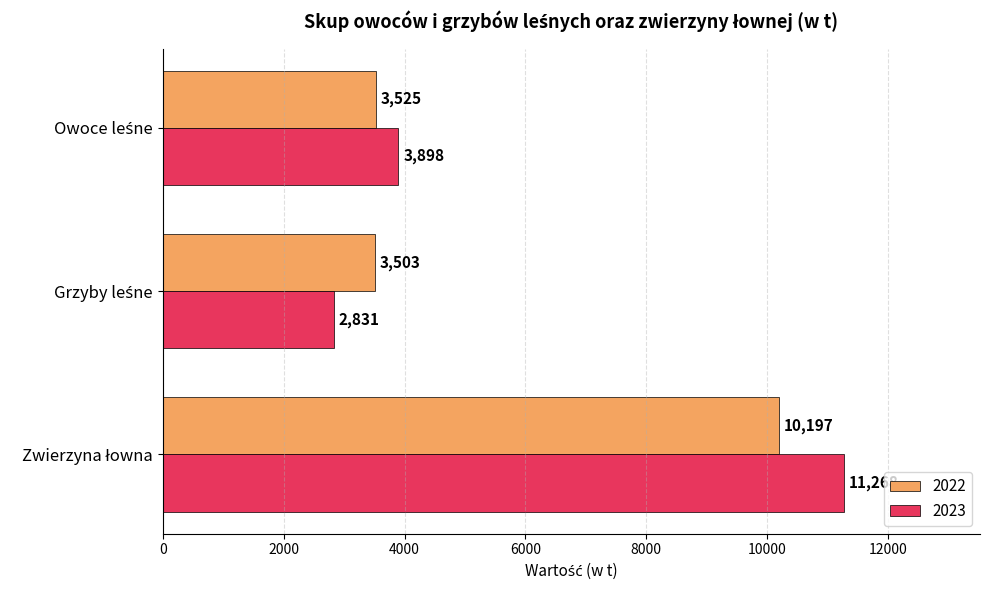

Count the 2023 values in the range 2831 to 11268.

3